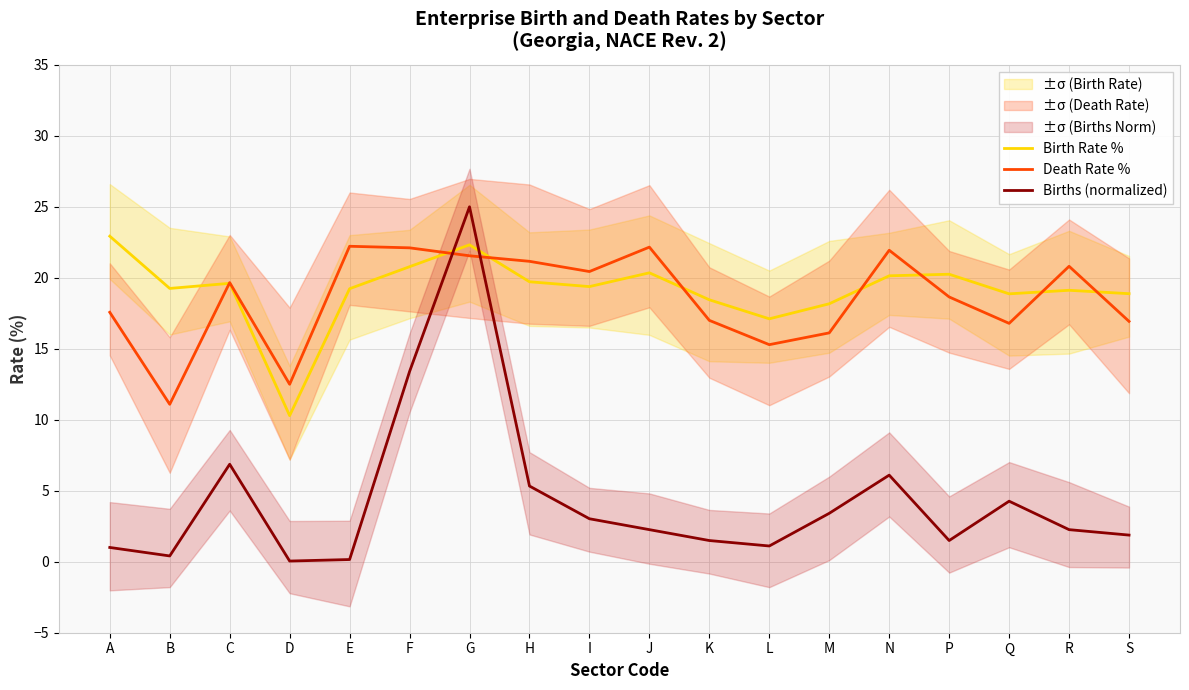

How many times do Death Rate % and Birth Rate % cross each other?

8